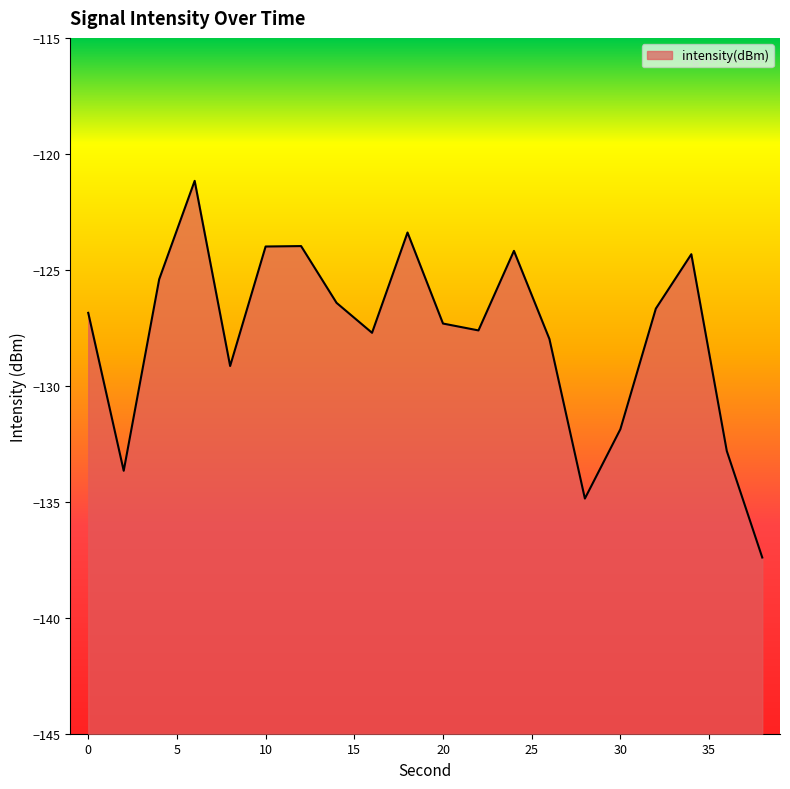

Reading right to left, what are all the values shown in this chart?

-137.4	-132.8	-124.3	-126.7	-131.9	-134.9	-128.0	-124.2	-127.6	-127.3	-123.4	-127.7	-126.4	-124.0	-124.0	-129.1	-121.2	-125.4	-133.7	-126.9